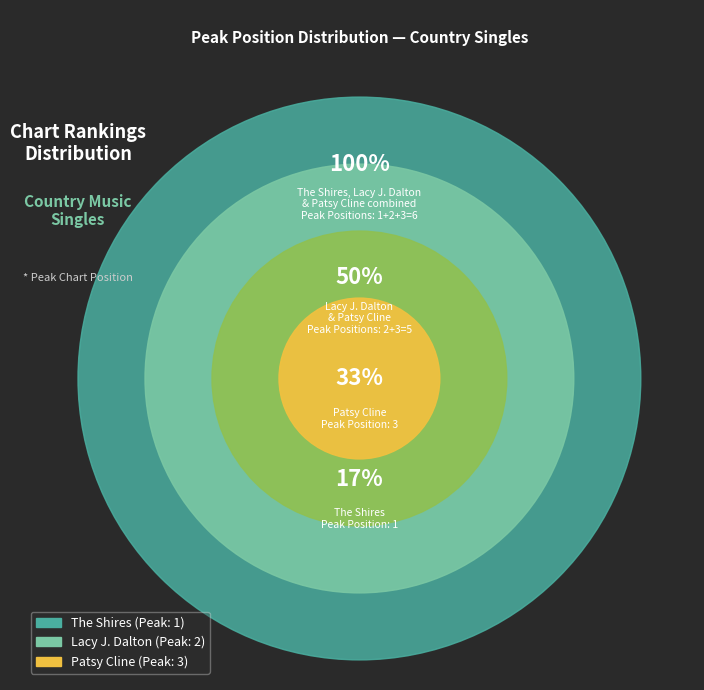

To the nearest percent, what percentage of the pie is The Shires?

17%